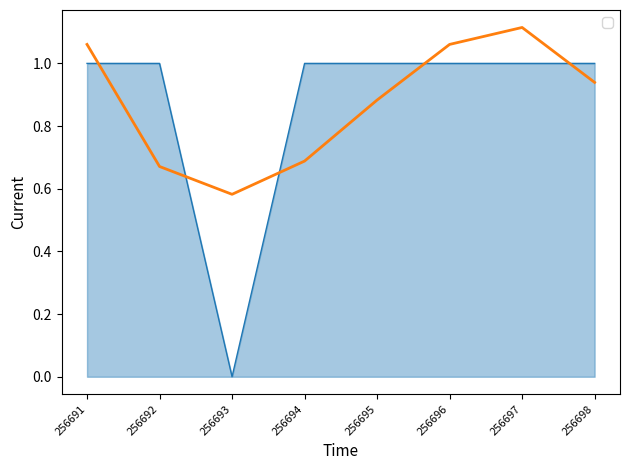

Count the number of categories in the chart.

8